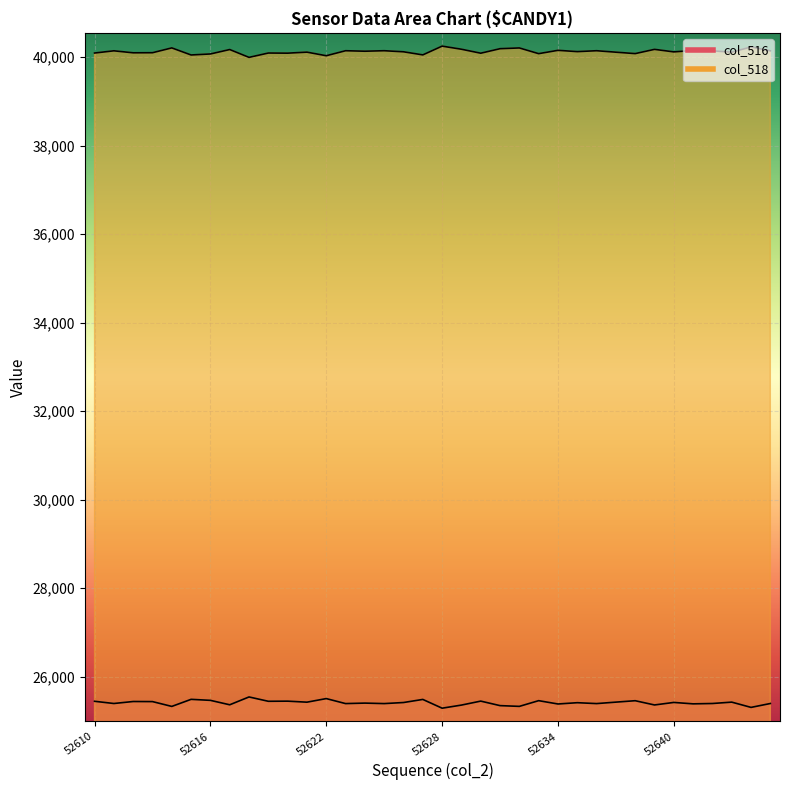

True or false: col_518 and col_516 cross at least once.

False